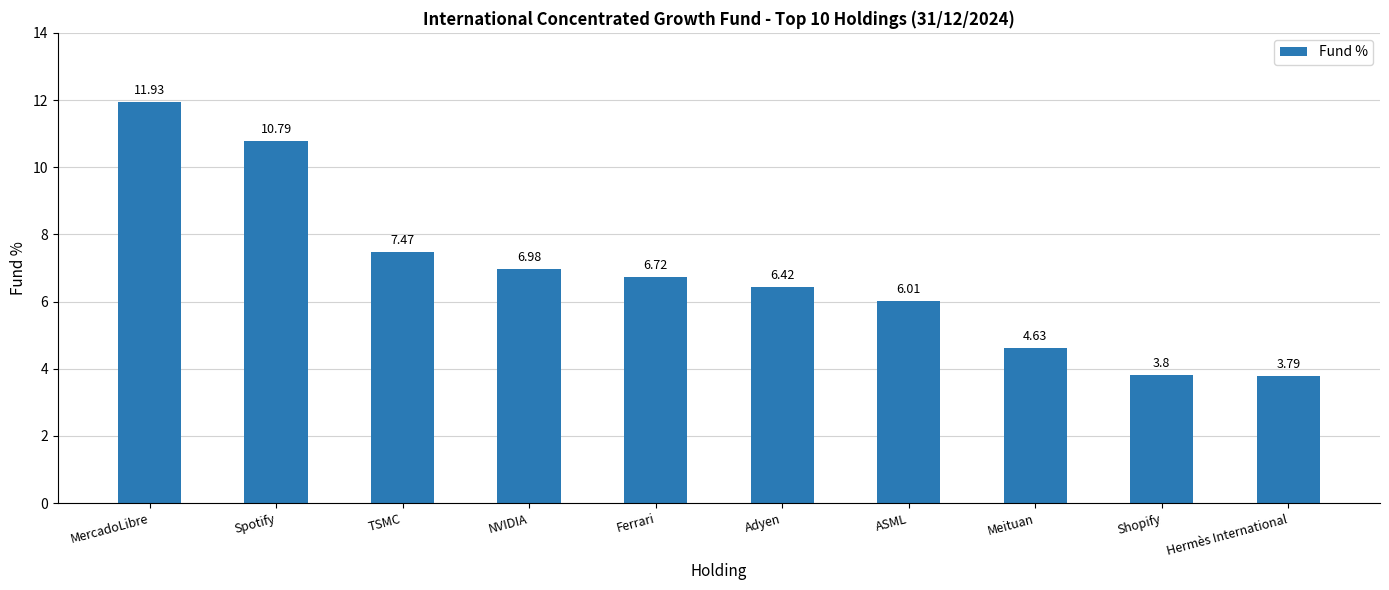

At which category does the chart reach its minimum across all series?

Hermès International